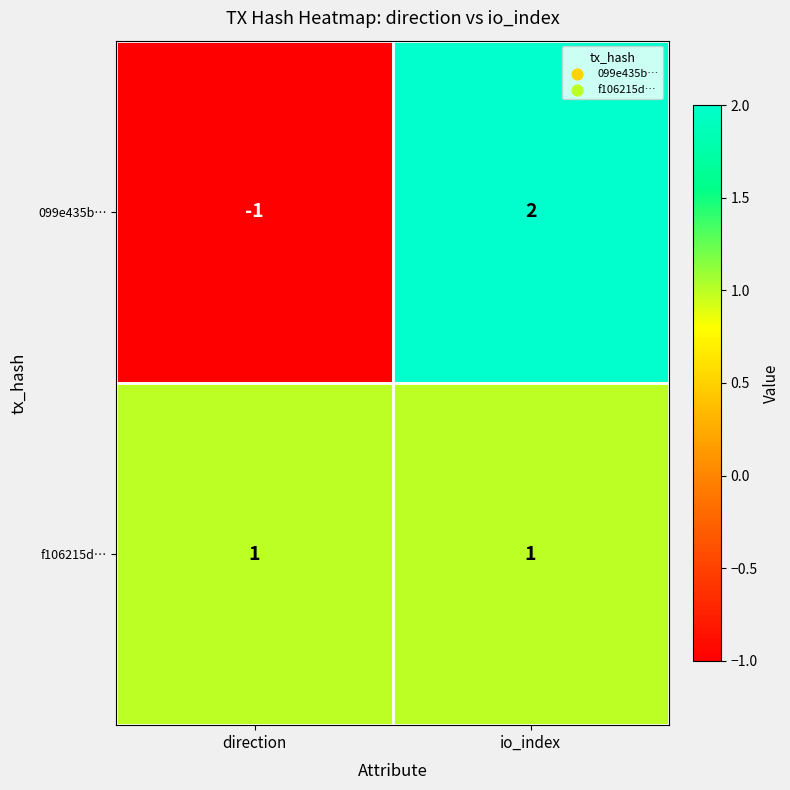

What is the greatest value displayed?

2